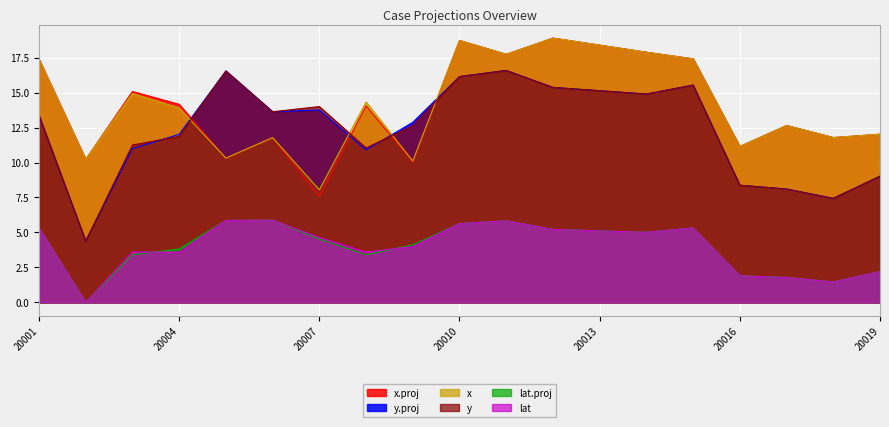

Which category has the lowest value in the y series?

20002